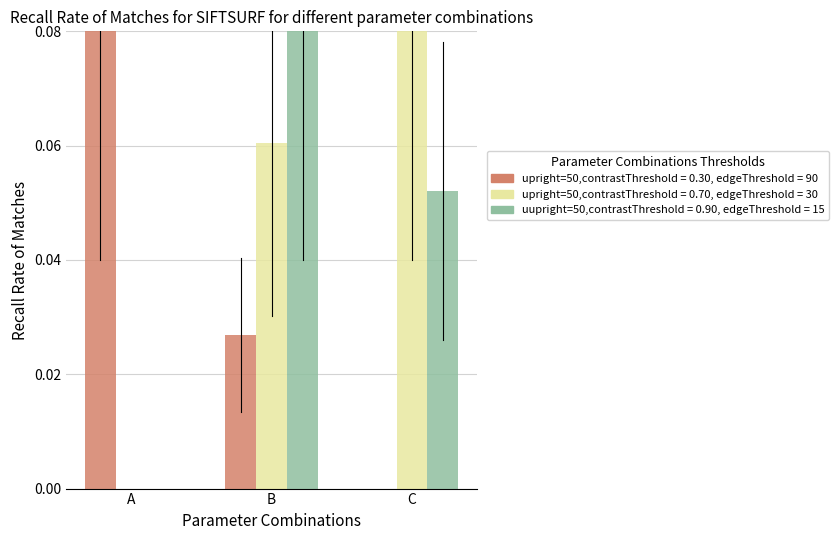

At which category is the sum across all series the highest?

B